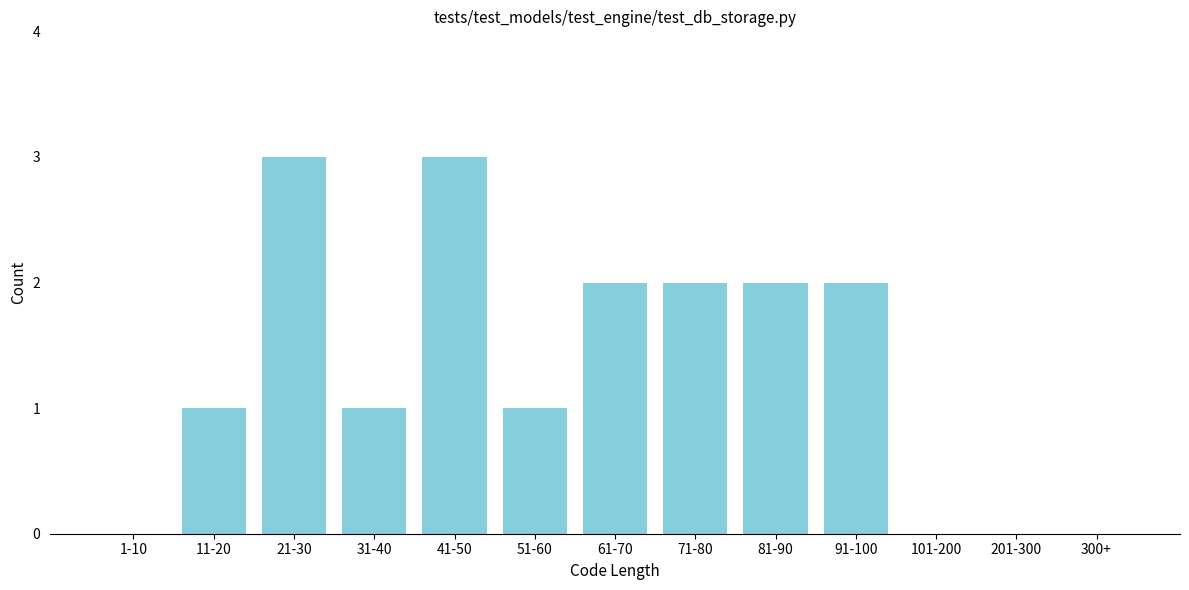

Reading right to left, what are all the values shown in this chart?

300+=0	201-300=0	101-200=0	91-100=2	81-90=2	71-80=2	61-70=2	51-60=1	41-50=3	31-40=1	21-30=3	11-20=1	1-10=0